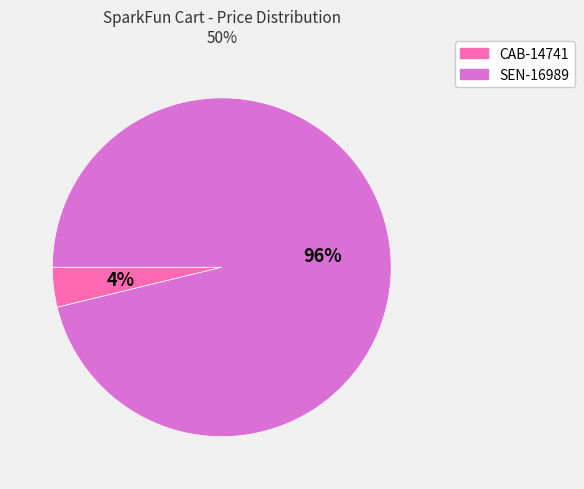

Is there any slice that represents more than half of the pie?

Yes